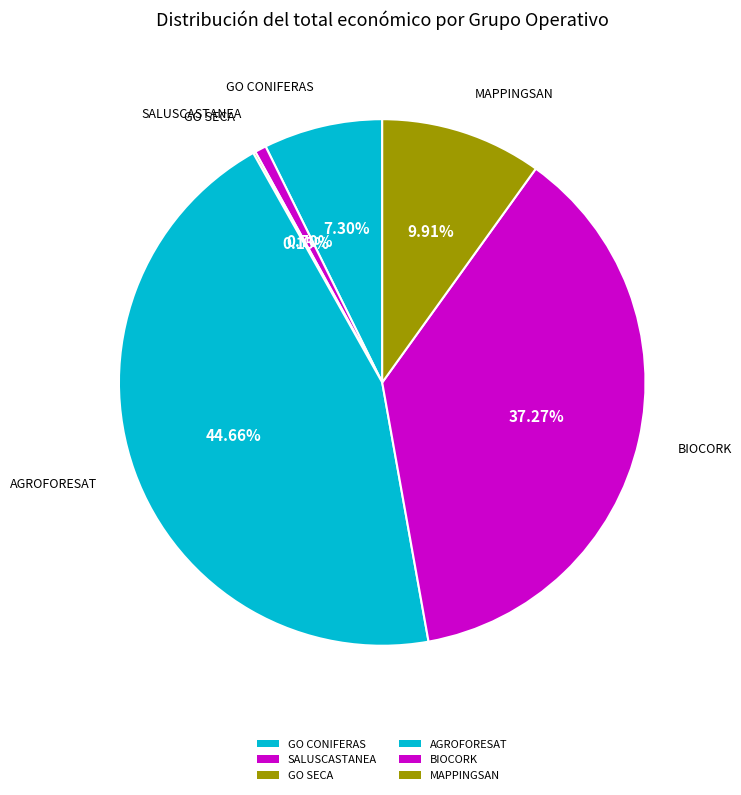

How many segments does this pie chart have?

6